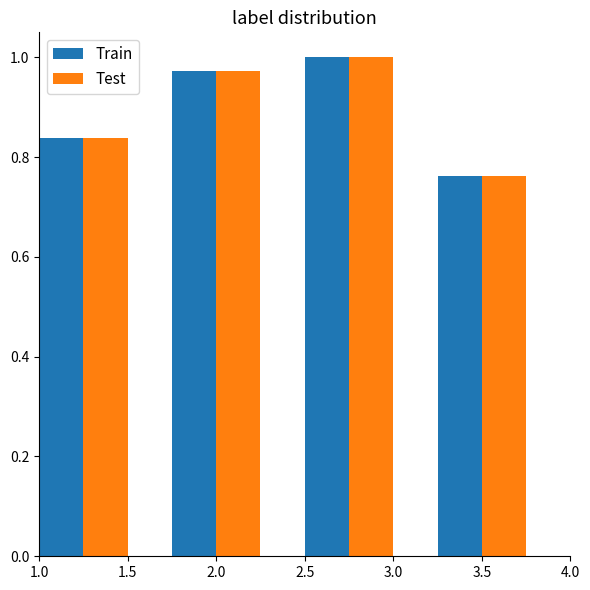

What is the average value of the Test series?

0.9